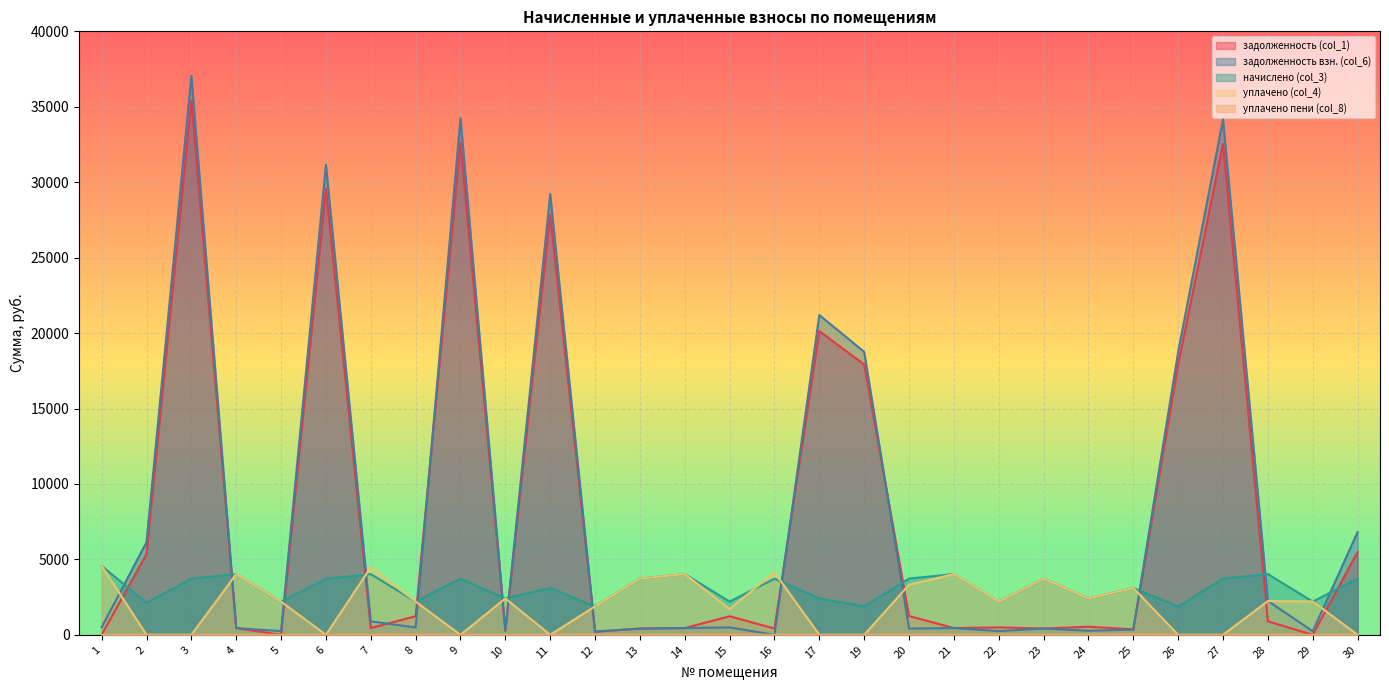

Rank the categories by уплачено (col_4) value from lowest to highest.

2, 3, 6, 9, 11, 17, 19, 26, 27, 30, 15, 12, 5, 22, 8, 29, 28, 10, 24, 25, 20, 23, 13, 4, 14, 21, 16, 7, 1